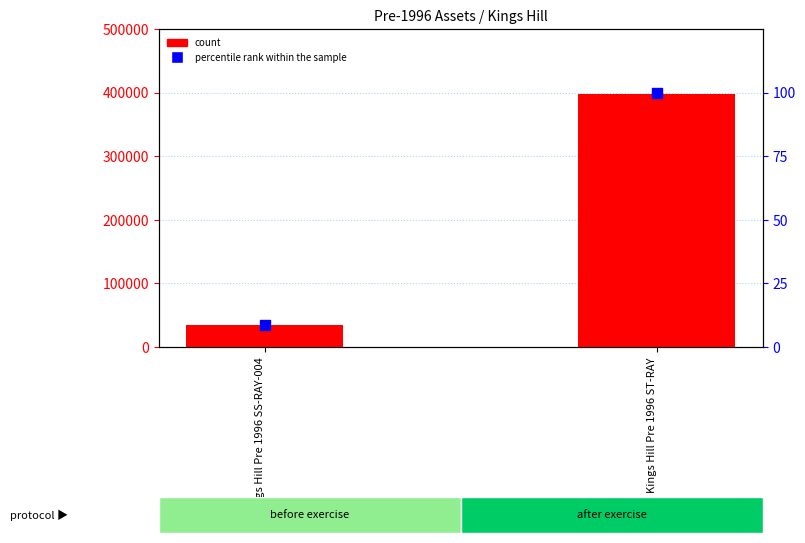

What are all the series names shown in the legend?

count, percentile rank within the sample